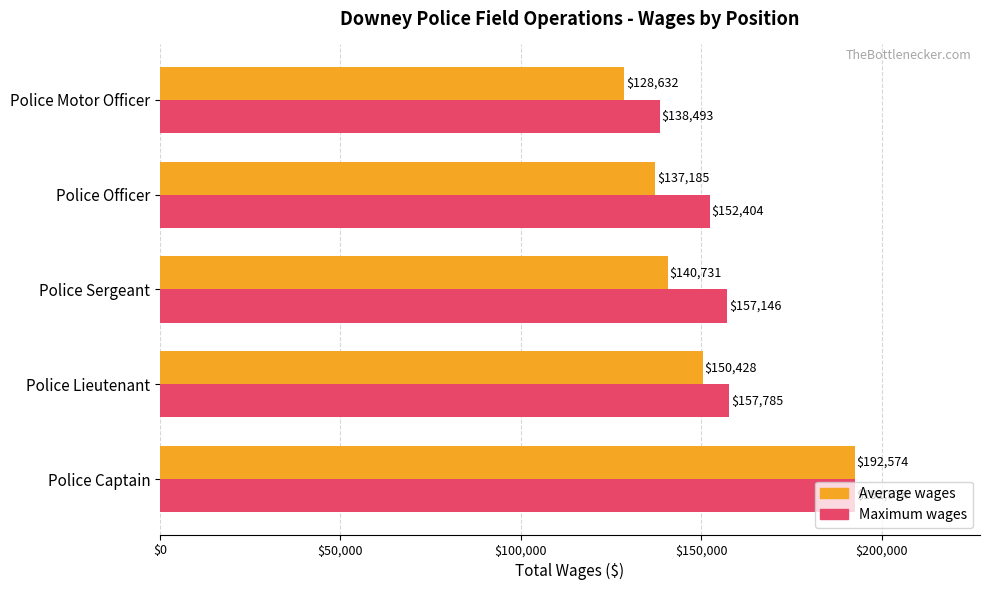

The Average wages series shows 218304.8 at Police Officer. True or false?

False